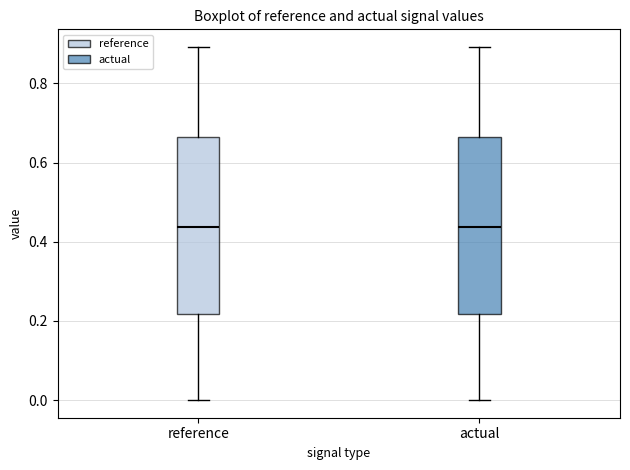

Where does the lower whisker of the box for reference end on the y-axis? The values are not printed on the chart, so give them approximately, as read against the axis.

0.00